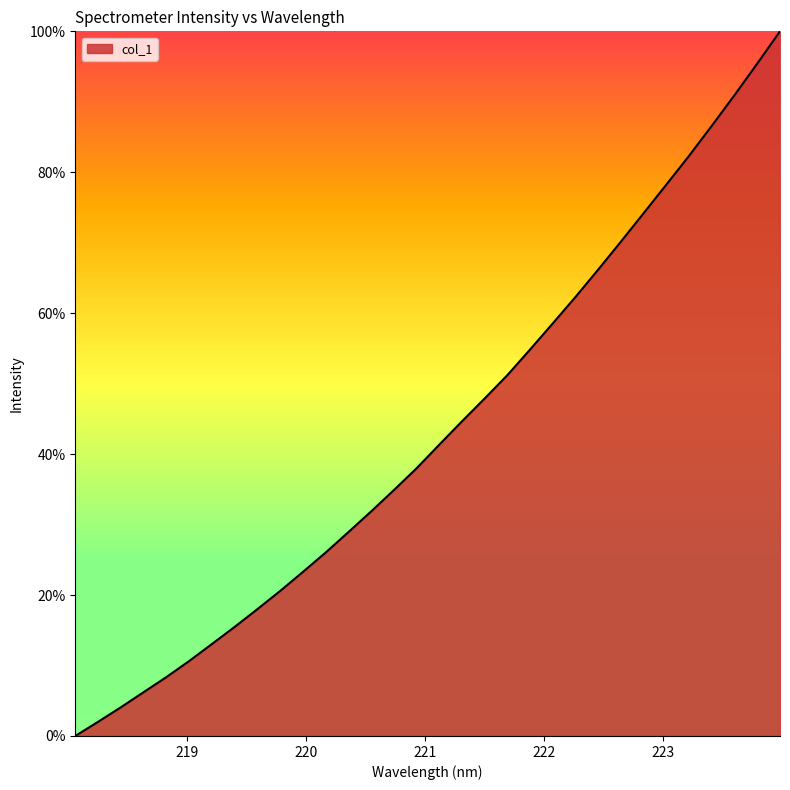

How many lines are shown in the chart?

1